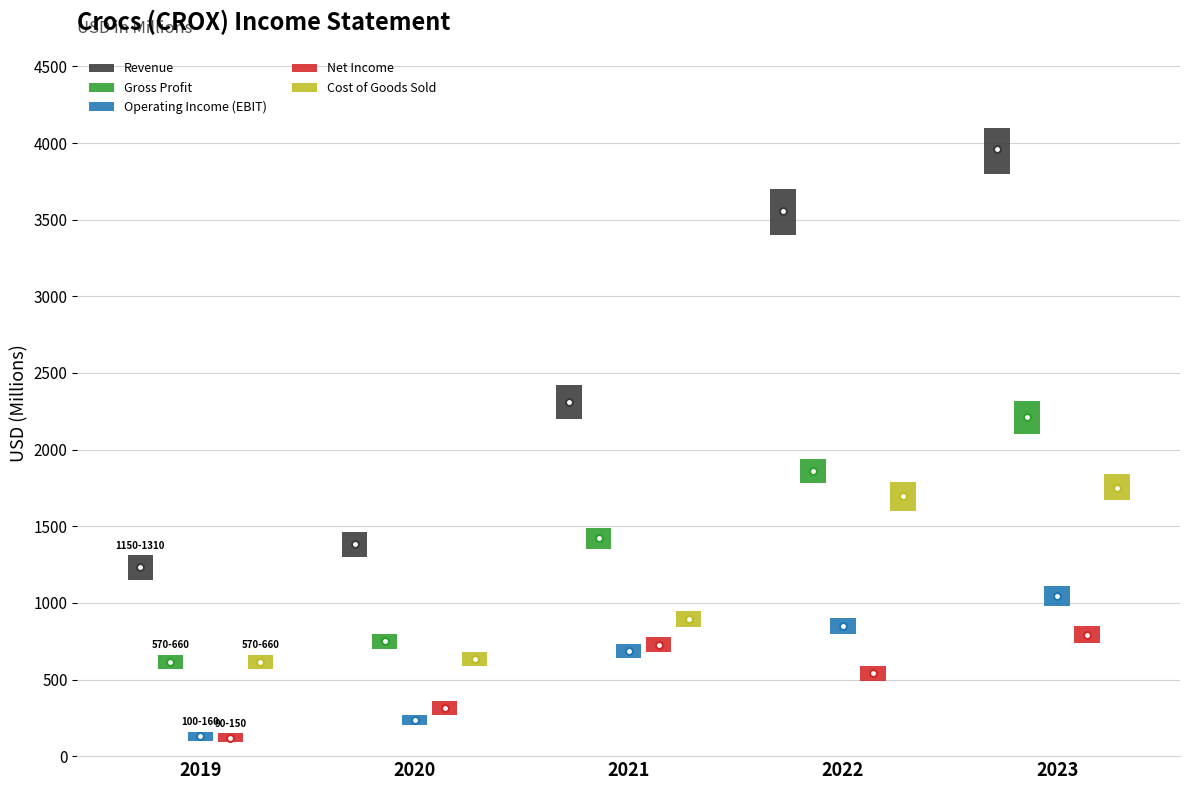

What is the minimum value shown in the chart?

119